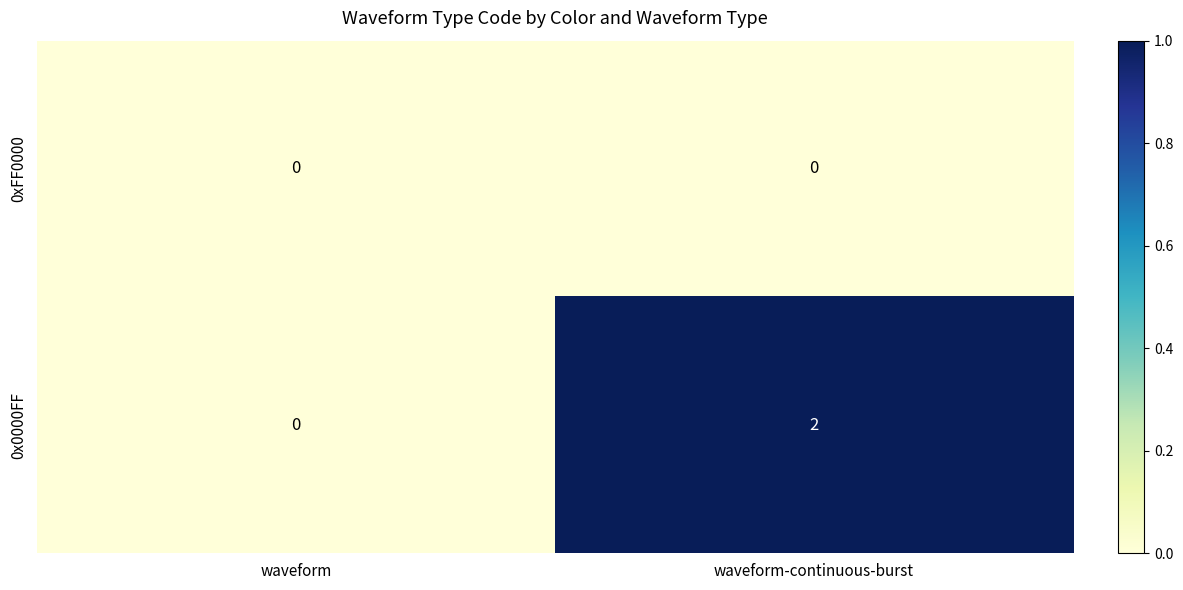

What is the difference between the highest and lowest values at waveform-continuous-burst?

2